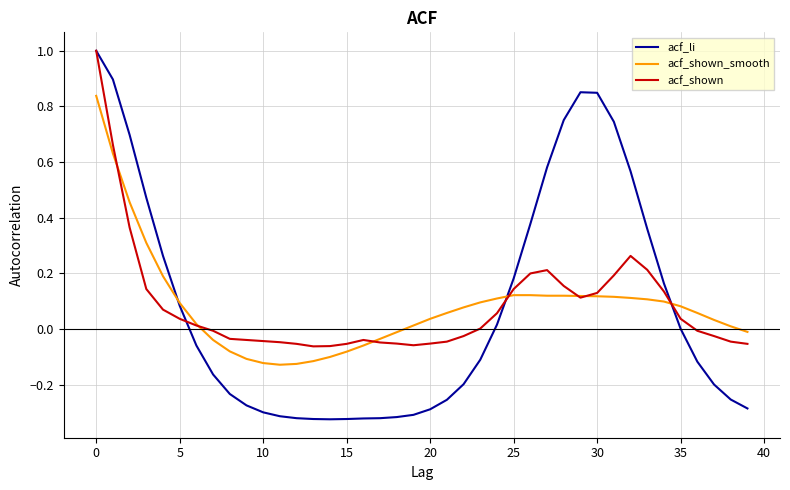

What is the highest value of the acf_li series?

1.0